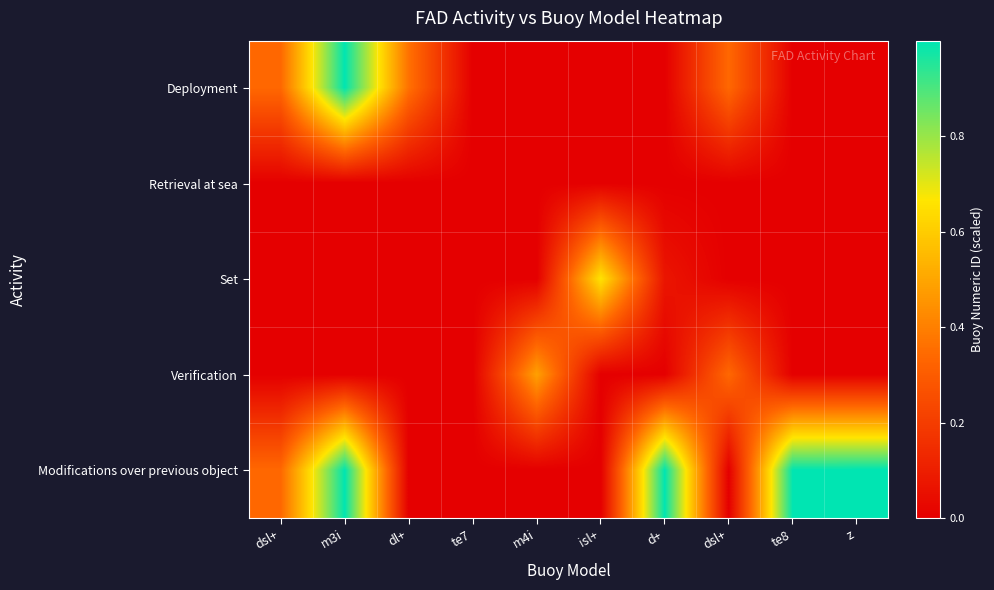

Which has a higher value, isl+ or dl+?

dl+